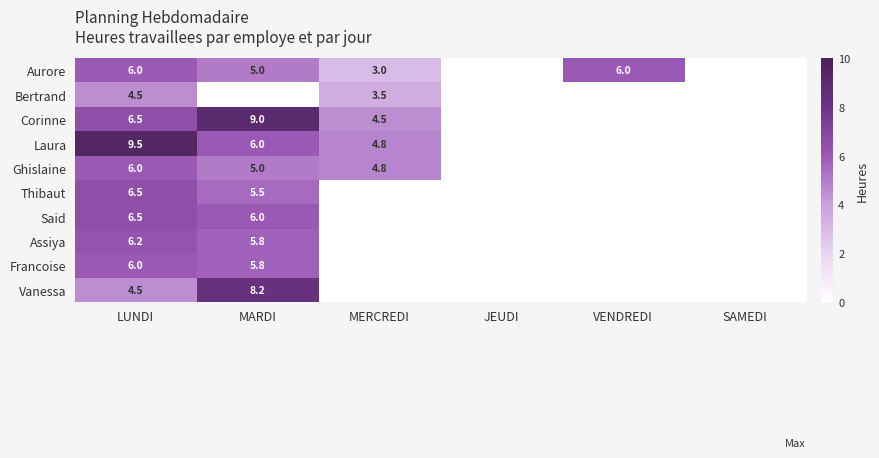

Is it true that Vanessa equals 2.0 at LUNDI?

False